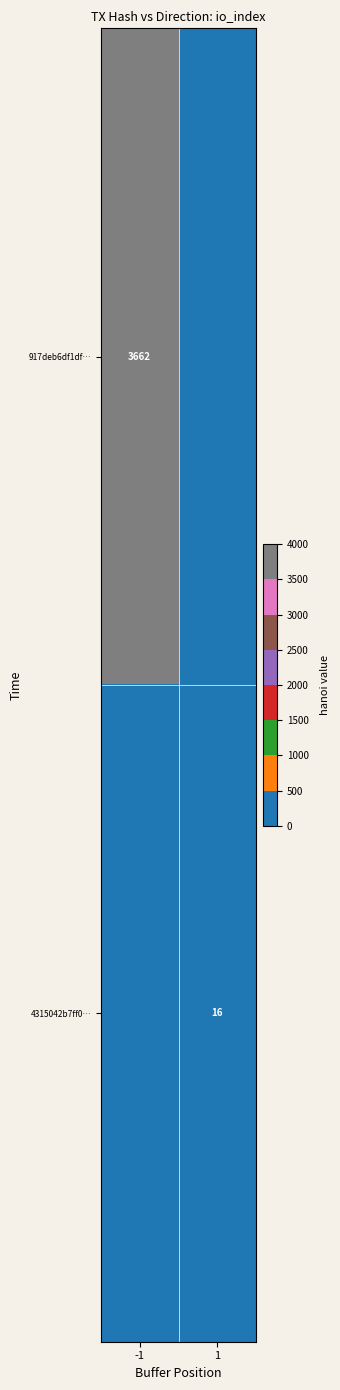

The 917deb6df1df… series shows 3662 at -1. True or false?

True